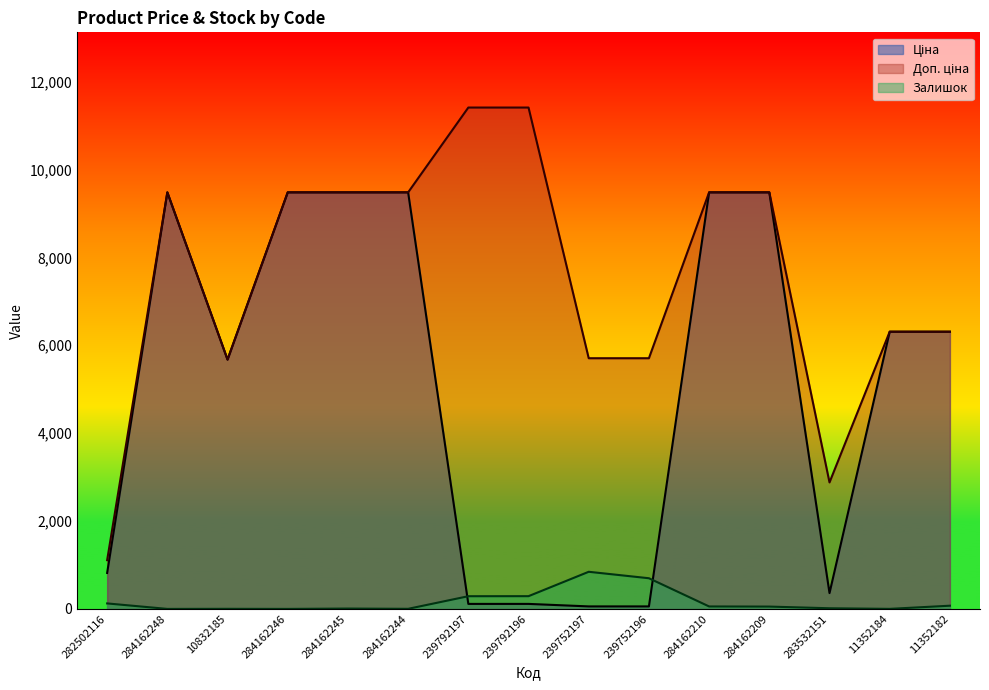

Is the value of Залишок at 10832185 greater than the value of Доп. ціна at 239792197?

No